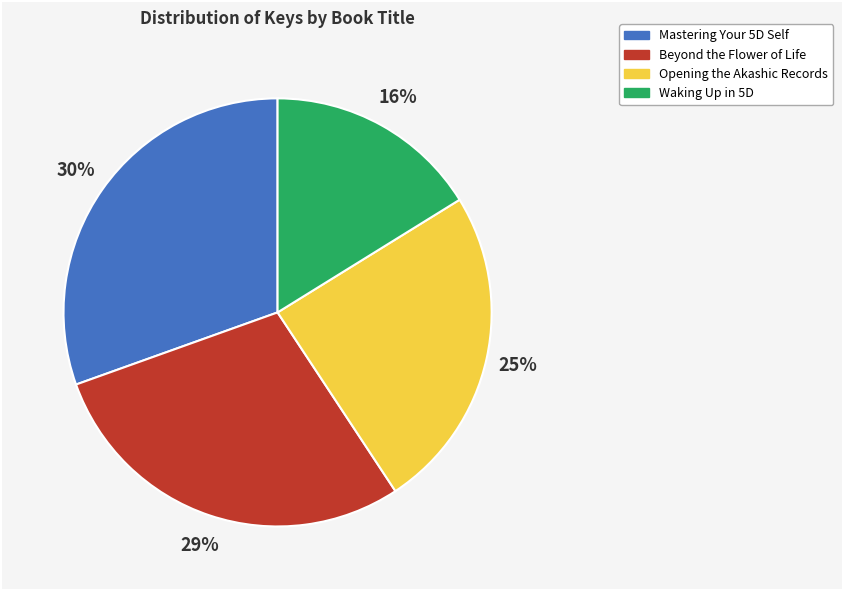

How many segments does this pie chart have?

4